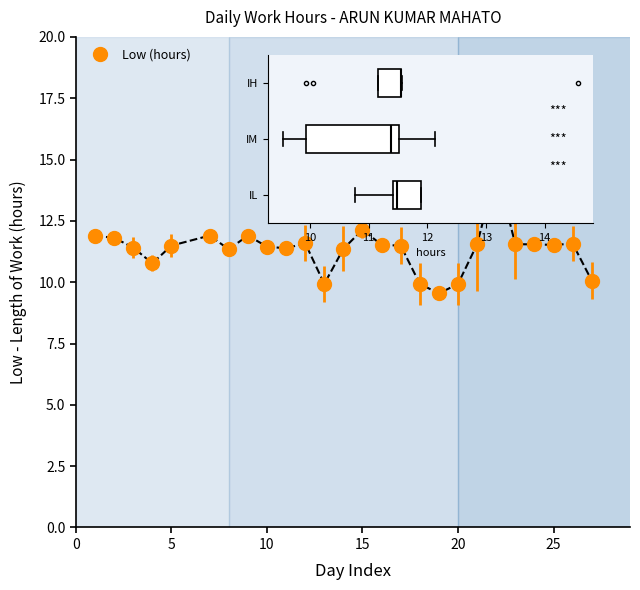

What is the value of the 14th point from the left?

12.1